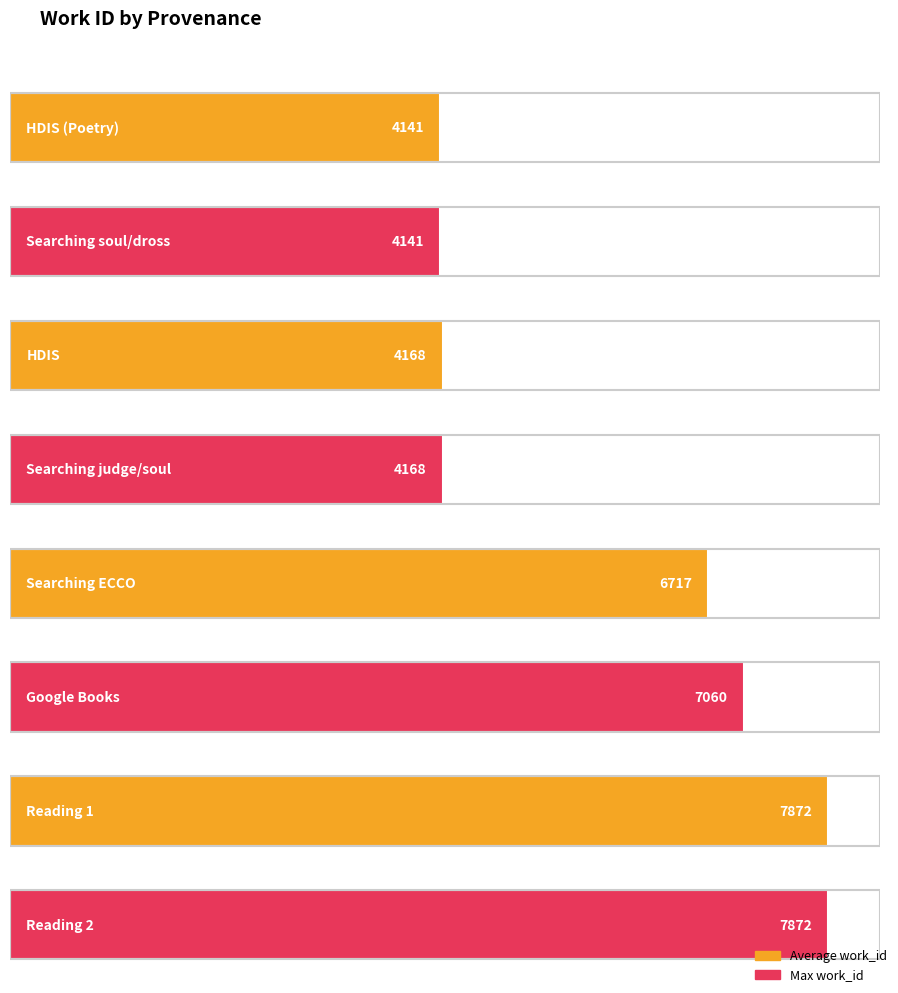

Are the bars grouped side by side (vs. stacked)?

Yes